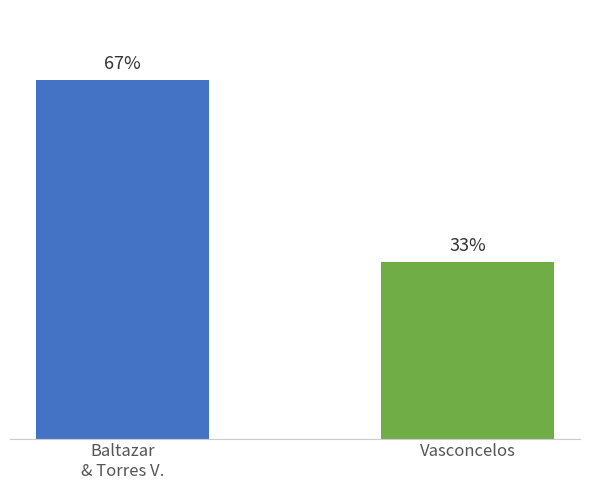

List the labels in order of value, largest first.

Baltazar
& Torres V., Vasconcelos